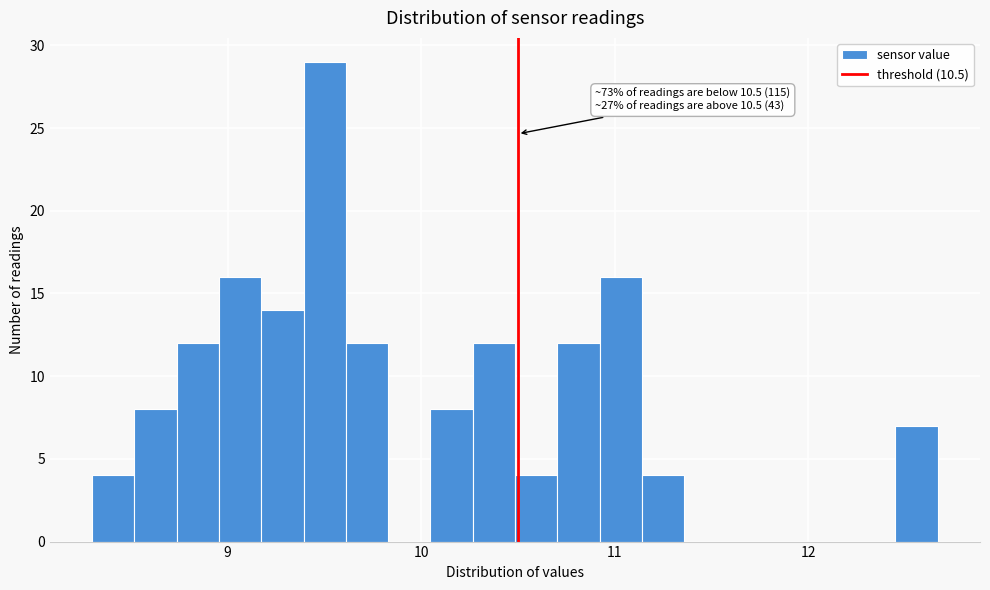

Around what value on the x-axis is the tallest bar? Give the approximate position of its centre, as read against the axis.

9.5